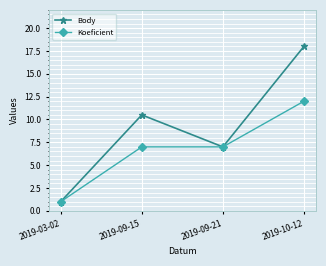

What is the smallest value displayed?

1.0